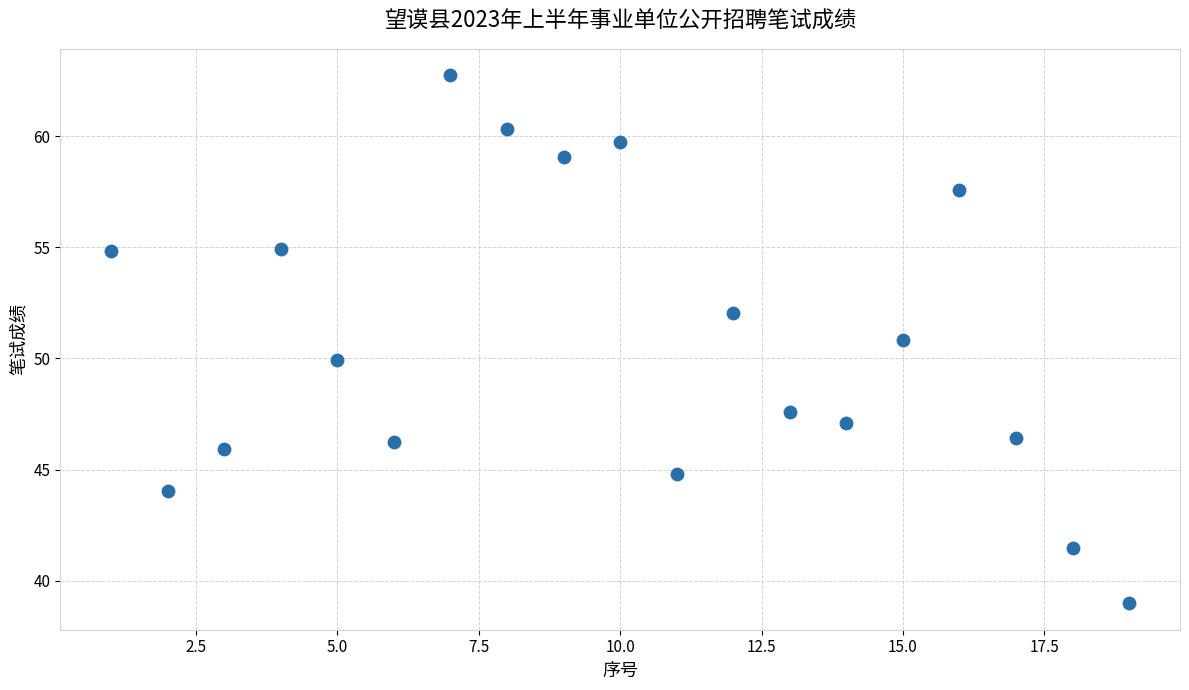

What is the range of Y values (max minus min)?

23.8